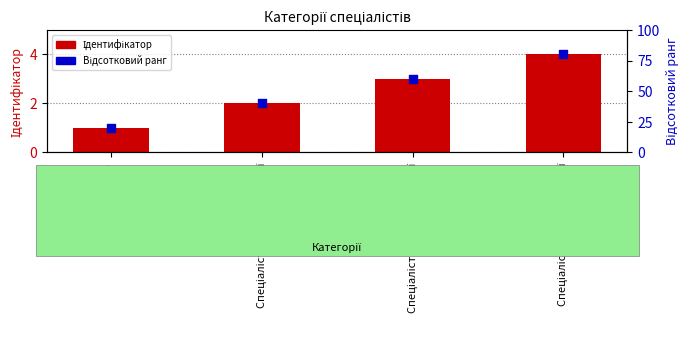

At how many categories does at least one series exceed 31?

3